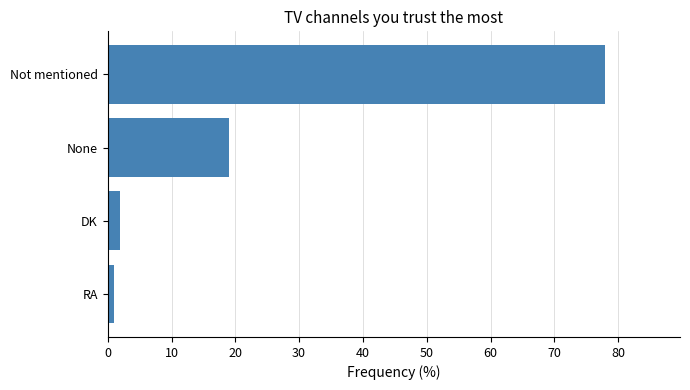

How many bars are there in total?

4